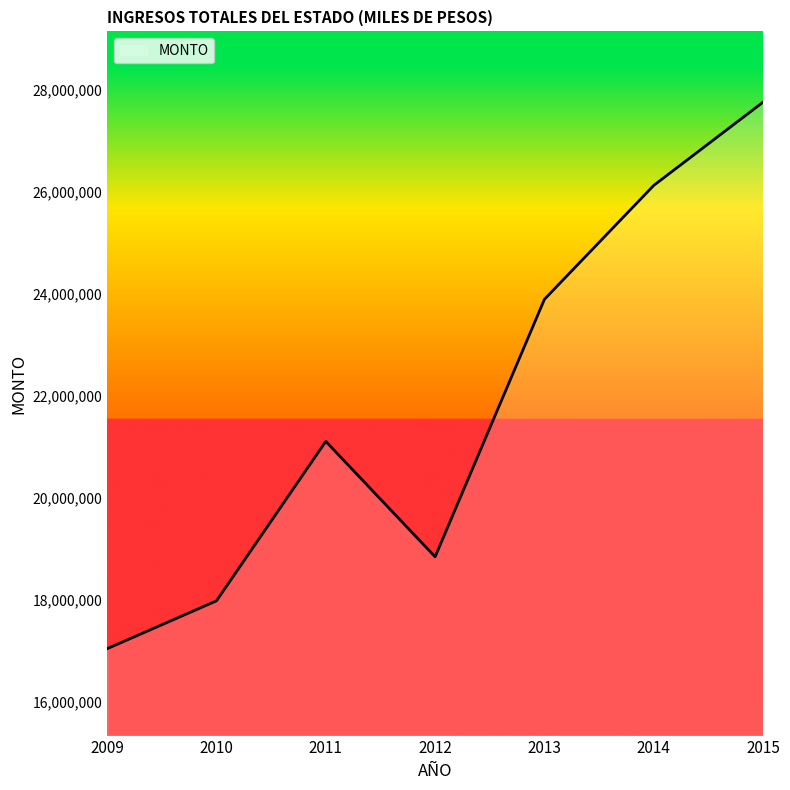

How many lines are shown in the chart?

1